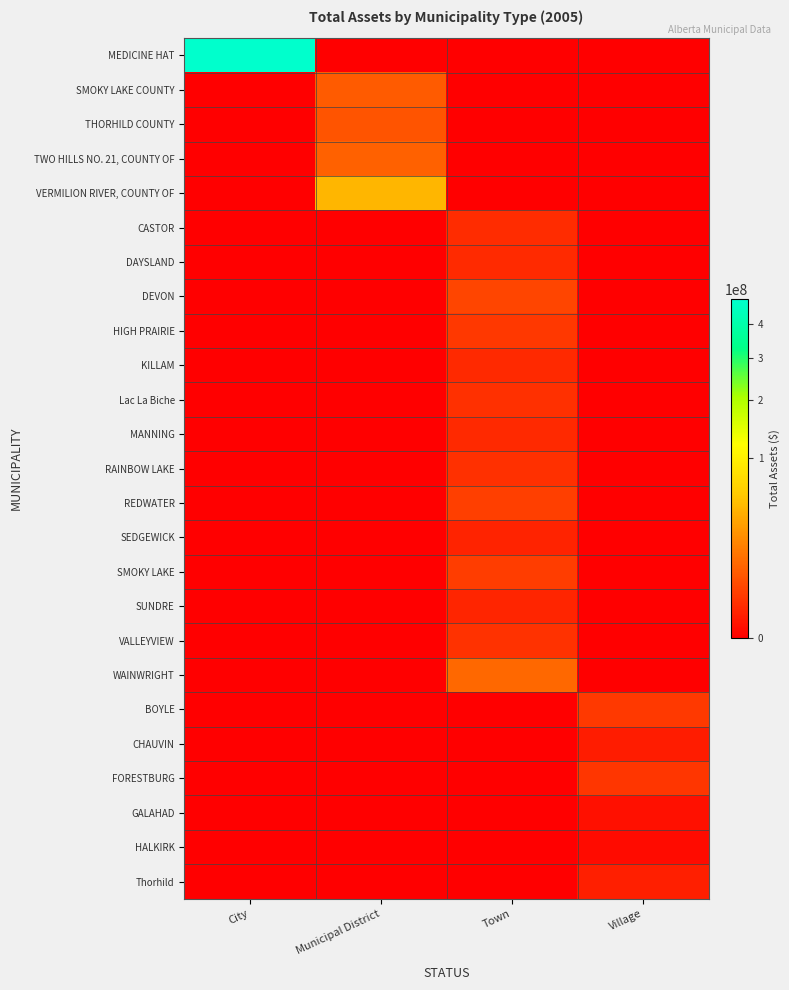

At how many categories does at least one series exceed 240557264?

1